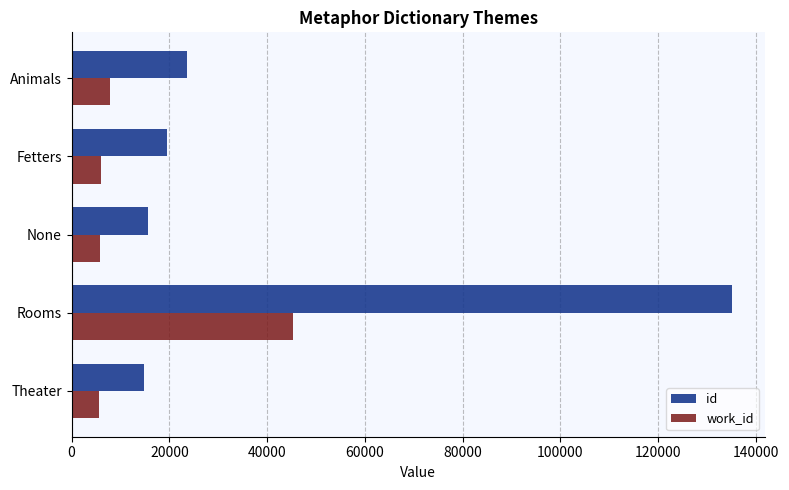

What are all the series names shown in the legend?

id, work_id